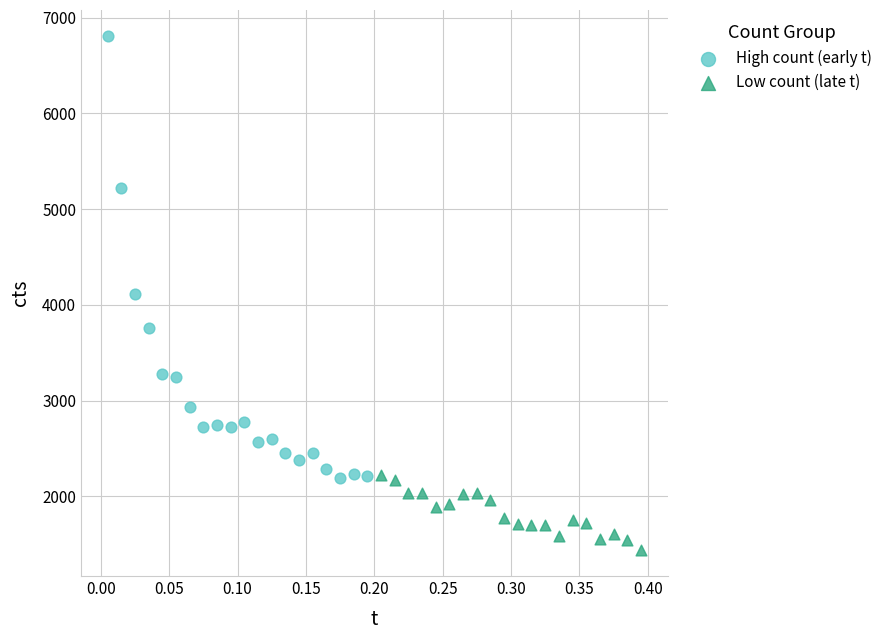

Which series contains the lowest Y value?

Low count (late t)